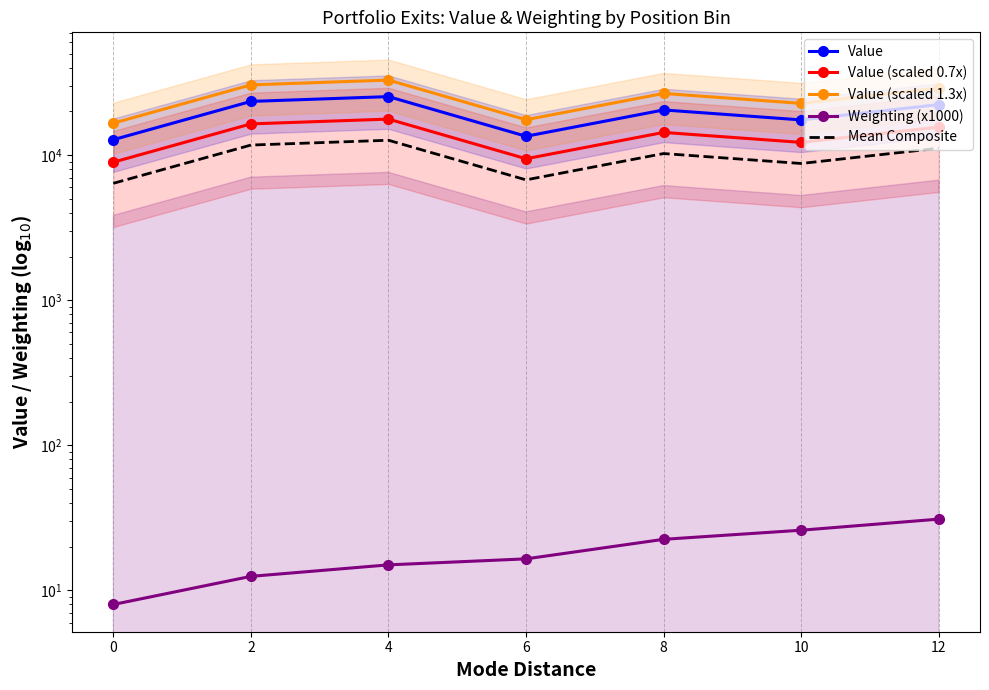

True or false: Value (scaled 1.3x) and Value (scaled 0.7x) intersect in this chart.

False